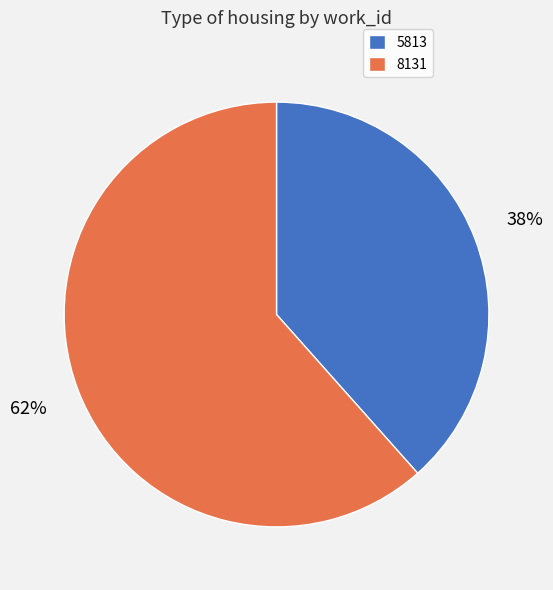

Is there any slice that represents more than half of the pie?

Yes